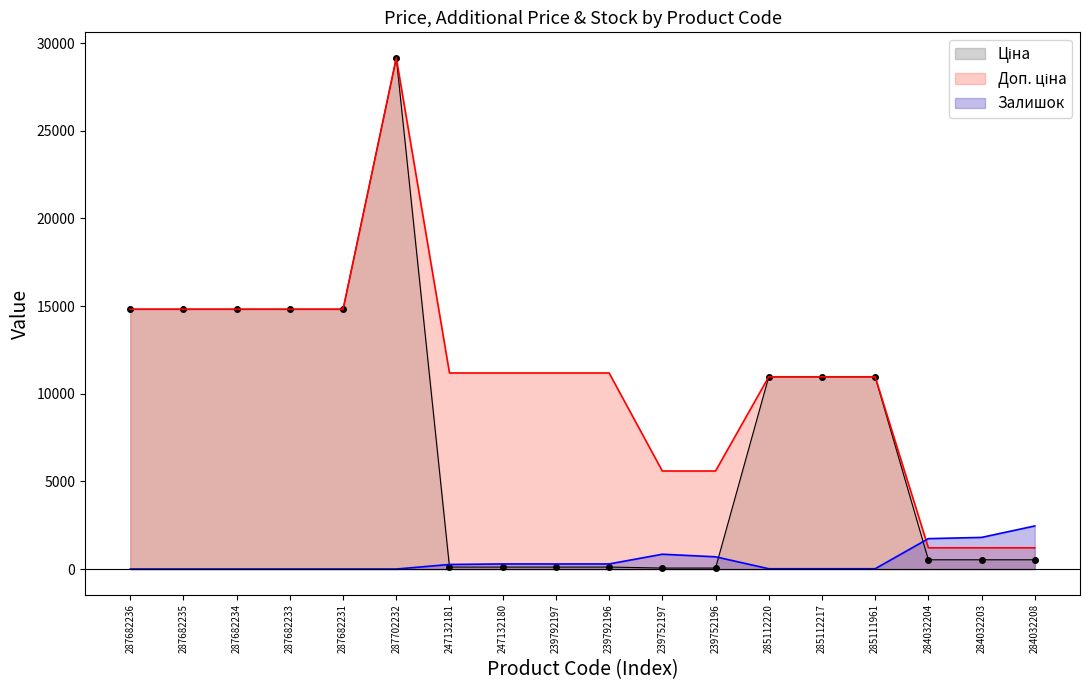

Reading right to left, extract all data points from this chart.

Ціна: 284032208=528.2	284032203=528.2	284032204=528.2	285111961=10964.4	285112217=10964.4	285112220=10964.4	239752196=55.9	239752197=55.9	239792196=111.8	239792197=111.8	247132180=111.8	247132181=111.8	287702232=29152.3	287682231=14817.6	287682233=14817.6	287682234=14817.6	287682235=14817.6	287682236=14817.6
Доп. ціна: 284032208=1210.7	284032203=1210.7	284032204=1210.7	285111961=10964.4	285112217=10964.4	285112220=10964.4	239752196=5591.0	239752197=5591.0	239792196=11182.0	239792197=11182.0	247132180=11182.0	247132181=11182.0	287702232=29152.3	287682231=14817.6	287682233=14817.6	287682234=14817.6	287682235=14817.6	287682236=14817.6
Залишок: 284032208=2457.0	284032203=1804.0	284032204=1734.0	285111961=17.0	285112217=17.0	285112220=17.0	239752196=698.0	239752197=845.0	239792196=290.0	239792197=289.0	247132180=290.0	247132181=260.0	287702232=0.0	287682231=0.0	287682233=0.0	287682234=0.0	287682235=0.0	287682236=0.0